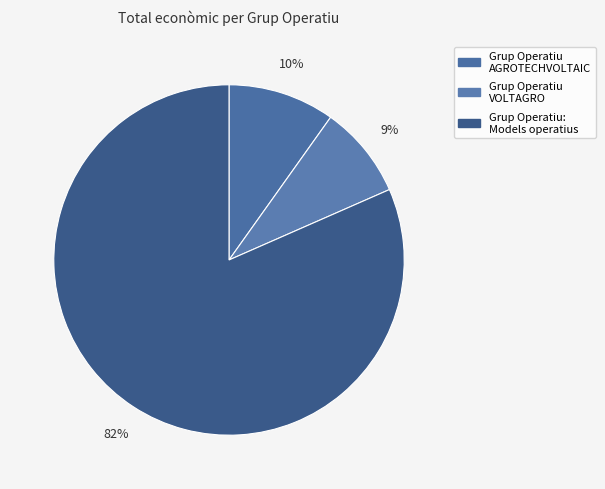

The Grup Operatiu VOLTAGRO slice represents 17% of the pie. True or false?

False